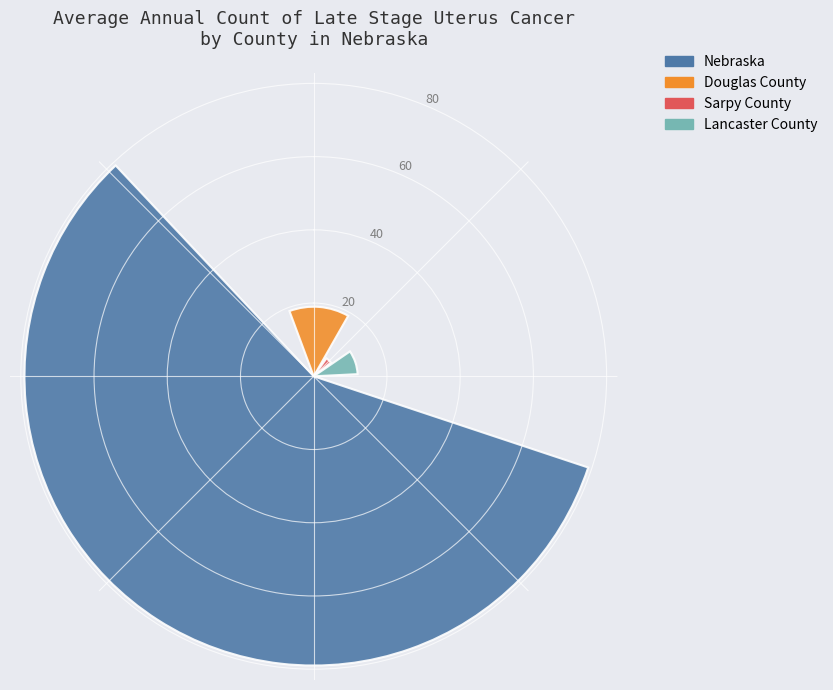

Combined, do Lancaster County and Douglas County account for over 50%?

No